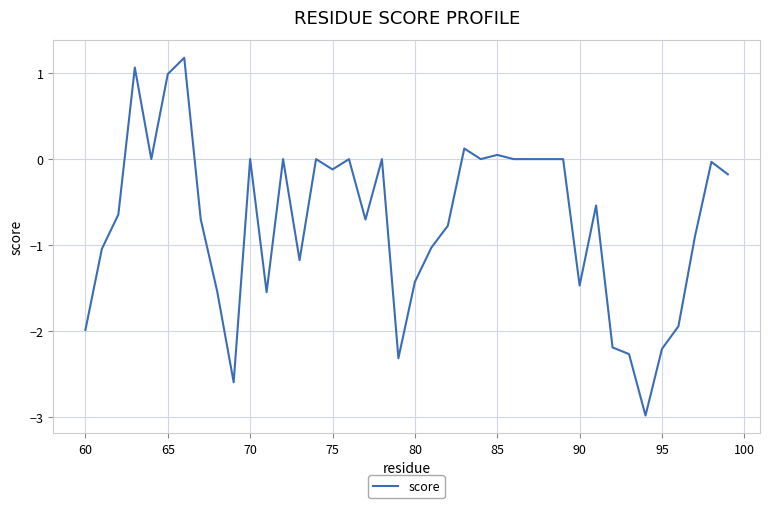

What is the minimum value shown in the chart?

-3.0